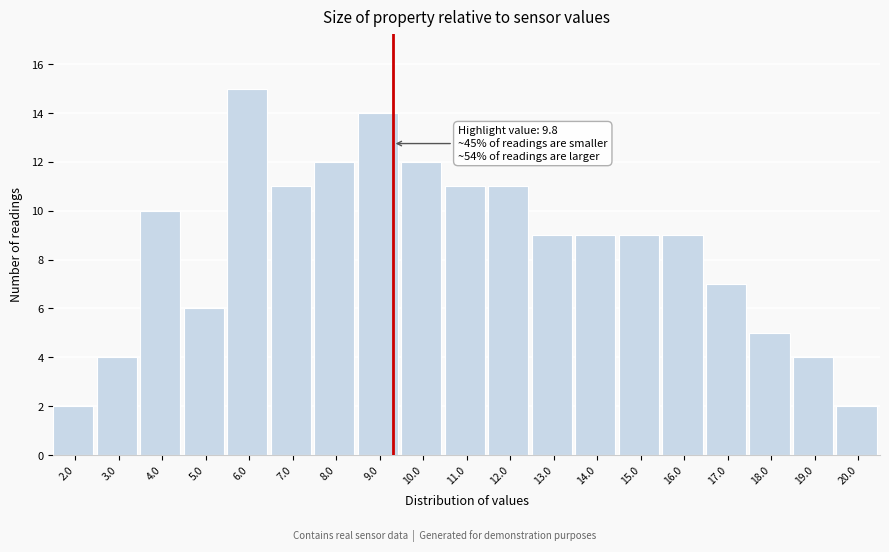

Reading left to right, list all the values displayed in this chart.

2.0=2	3.0=4	4.0=10	5.0=6	6.0=15	7.0=11	8.0=12	9.0=14	10.0=12	11.0=11	12.0=11	13.0=9	14.0=9	15.0=9	16.0=9	17.0=7	18.0=5	19.0=4	20.0=2